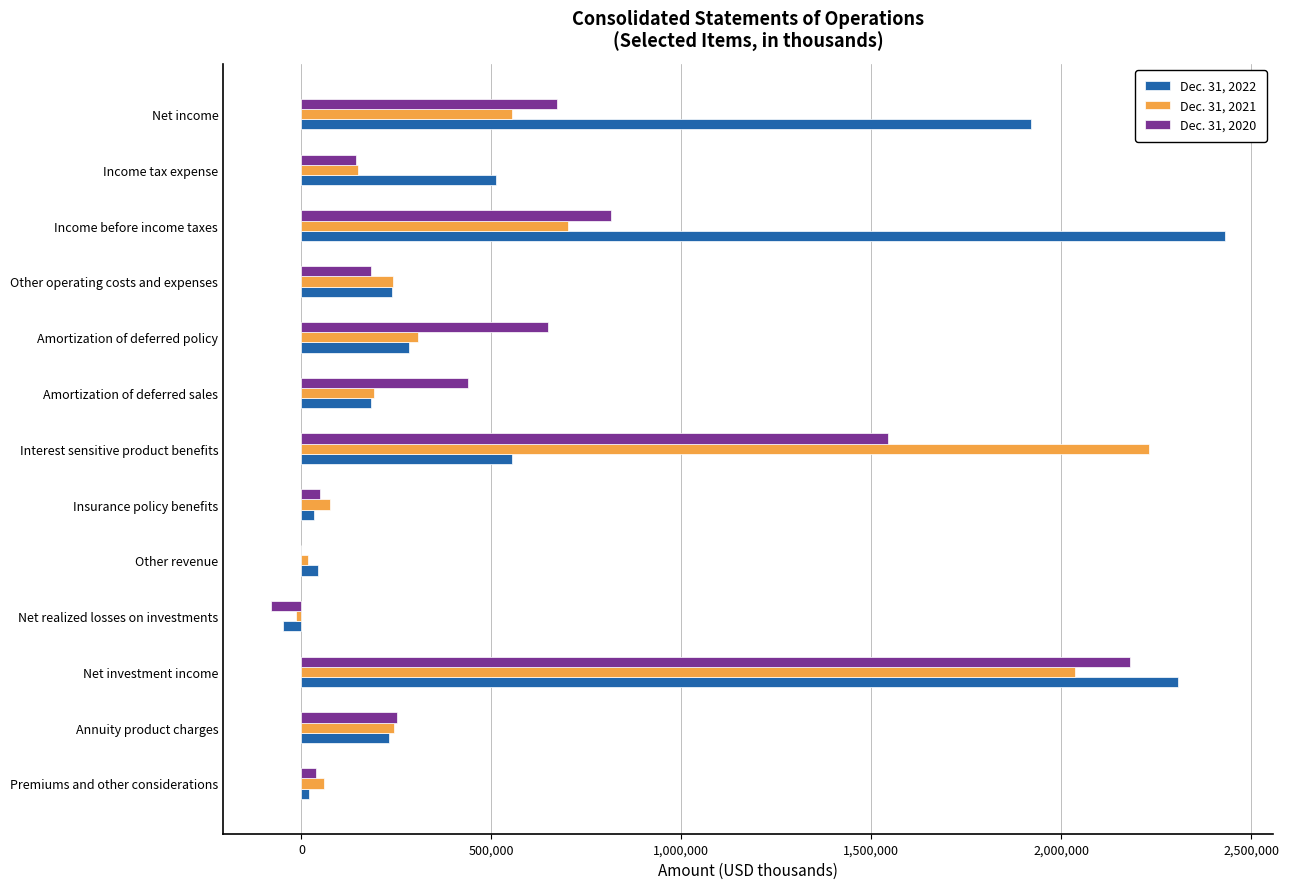

Which series changed the most between Amortization of deferred policy and Income tax expense?

Dec. 31, 2020